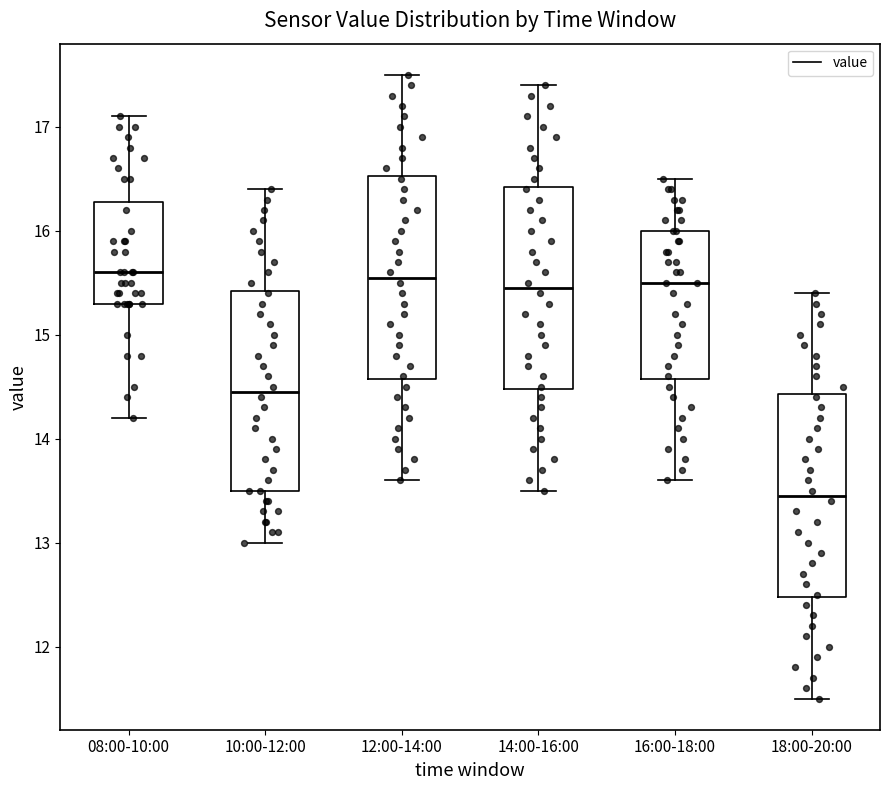

Reading left to right, transcribe this box plot: for each box, give where its median line is, the range the box spans, and where its two whiskers end, as read against the y-axis. The values are not printed on the chart, so give them approximately, as read against the axis.

08:00-10:00: median 15.6, box 15.3 to 16.3, whiskers 14.2 to 17.1
10:00-12:00: median 14.5, box 13.5 to 15.4, whiskers 13.0 to 16.4
12:00-14:00: median 15.6, box 14.6 to 16.5, whiskers 13.6 to 17.5
14:00-16:00: median 15.5, box 14.5 to 16.4, whiskers 13.5 to 17.4
16:00-18:00: median 15.5, box 14.6 to 16.0, whiskers 13.6 to 16.5
18:00-20:00: median 13.5, box 12.5 to 14.4, whiskers 11.5 to 15.4